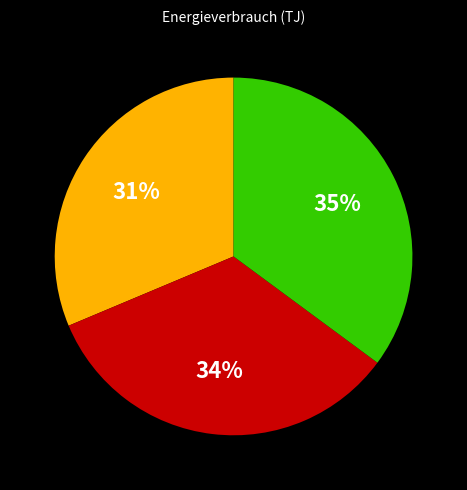

Is there any slice that represents more than half of the pie?

No